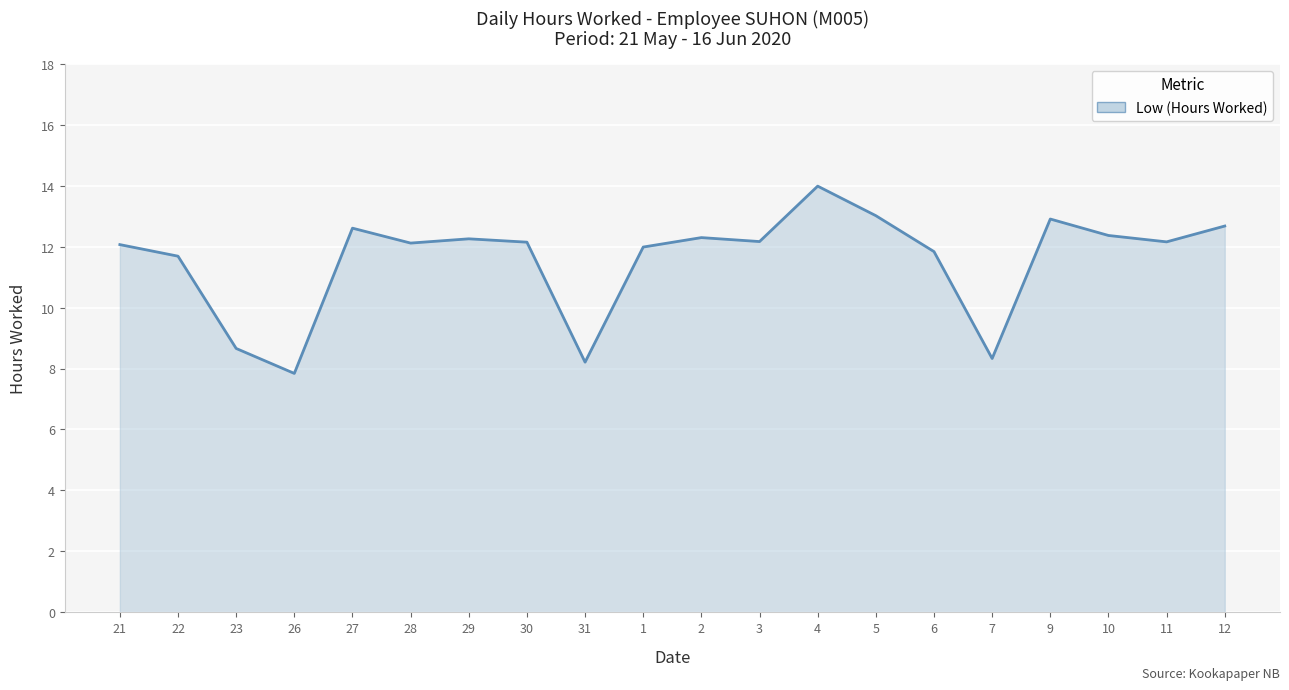

The chart shows a value of 12.1 at 28. True or false?

True